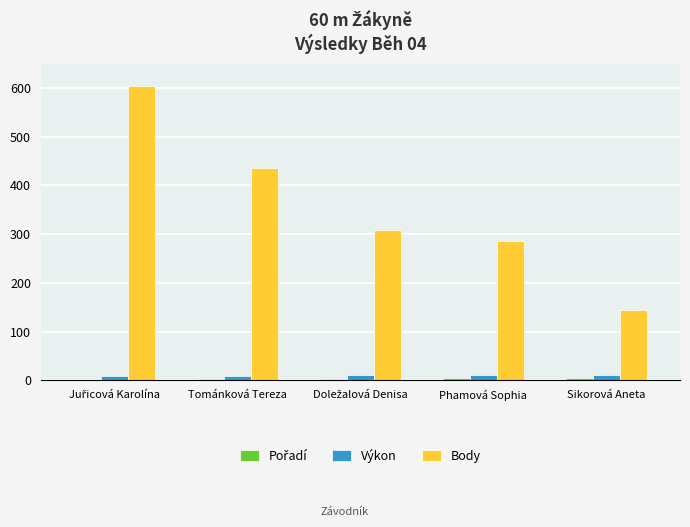

What is the sum of all Body values?

1777.0